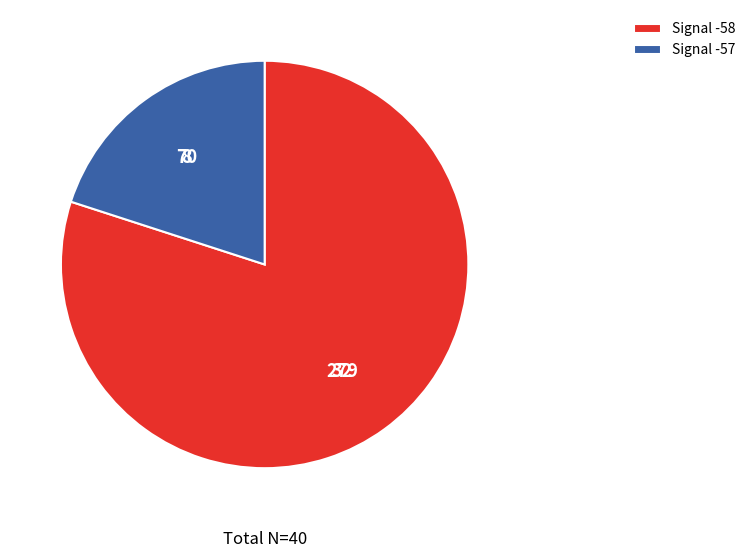

True or false: Signal -57 accounts for 20% of the total.

True